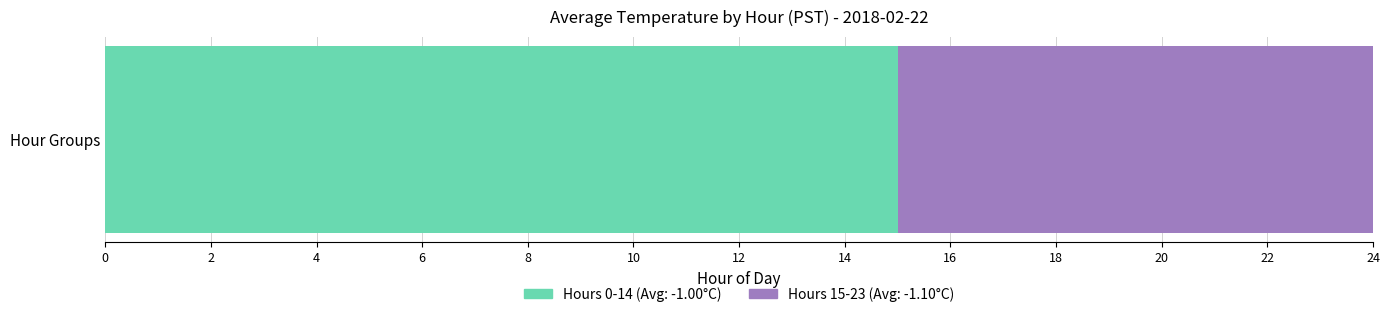

What is the minimum value shown in the chart?

-1.1